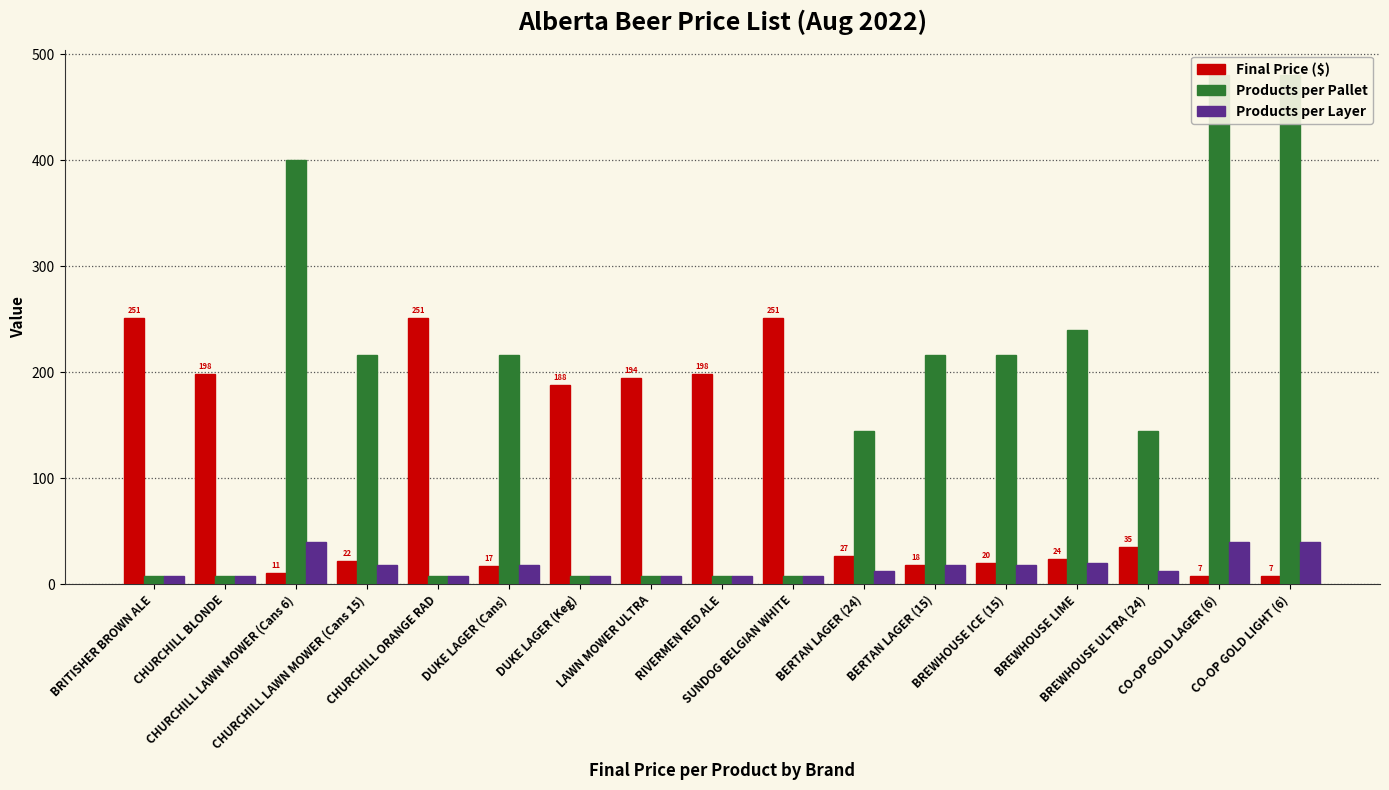

How many series are shown in this chart?

3